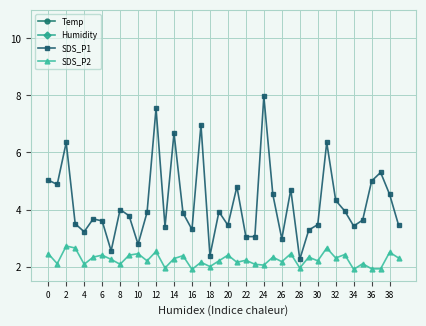

True or false: SDS_P2 has more than 0 interior local peaks.

True